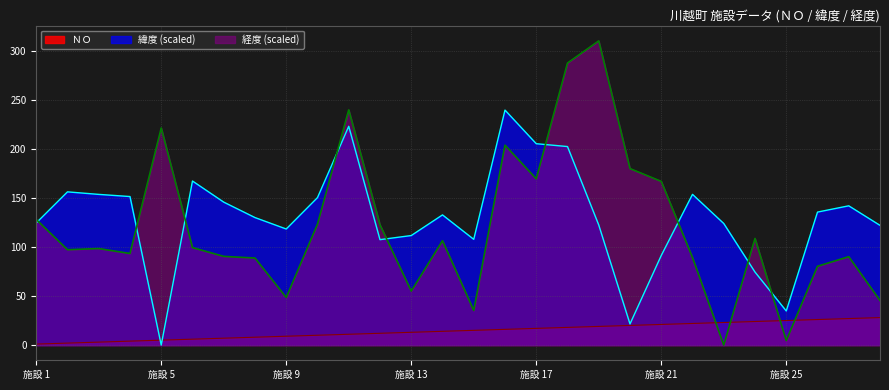

Rank the series by their maximum value, from highest to lowest.

経度 (scaled), 緯度 (scaled), ＮＯ